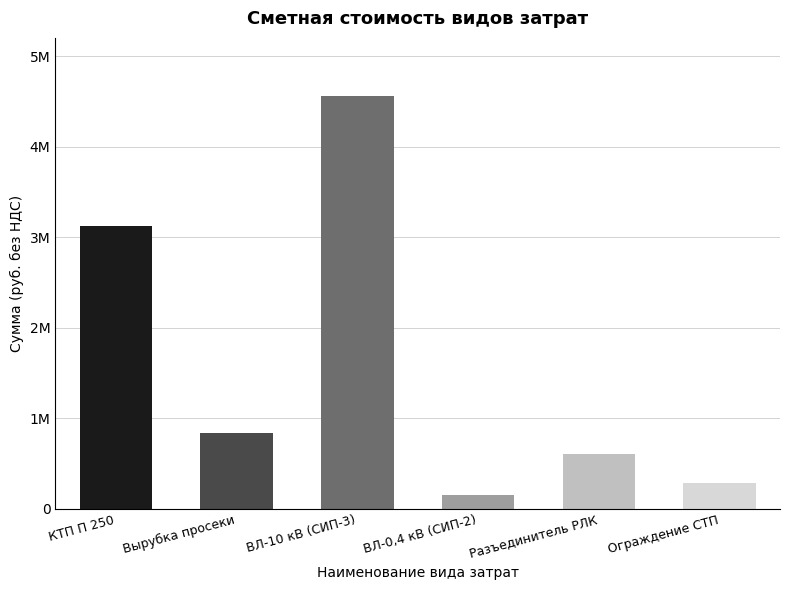

What position from the right is ВЛ-10 кВ (СИП-3)?

4